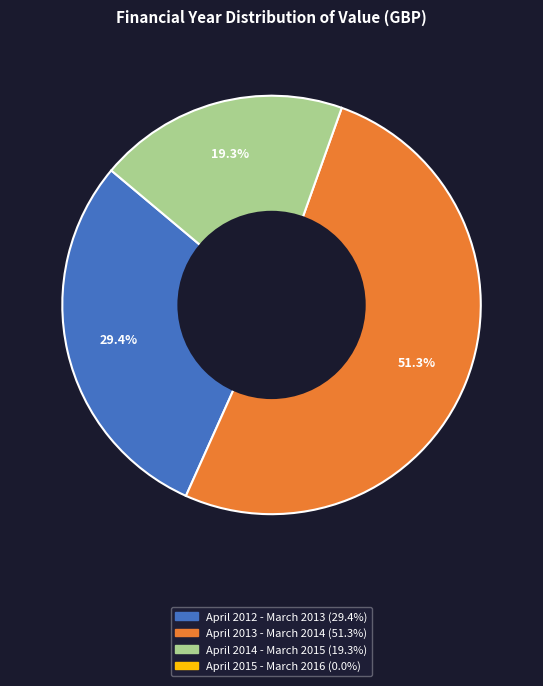

Is there any slice that represents more than half of the pie?

Yes